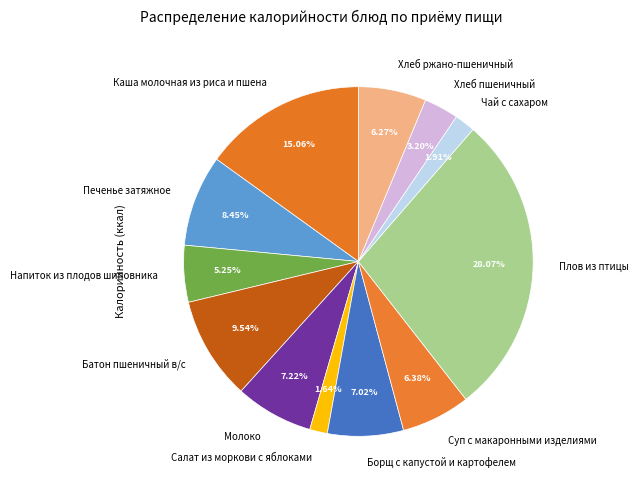

Is there a majority slice in this chart?

No